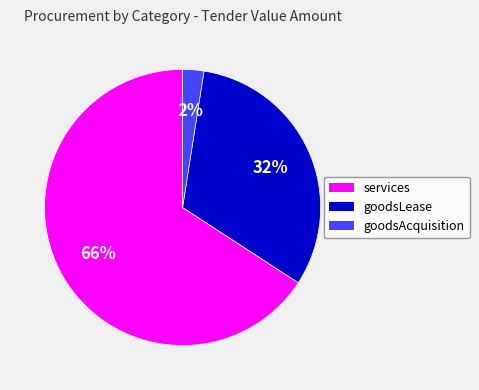

Is it true that services is 11% of the pie?

False